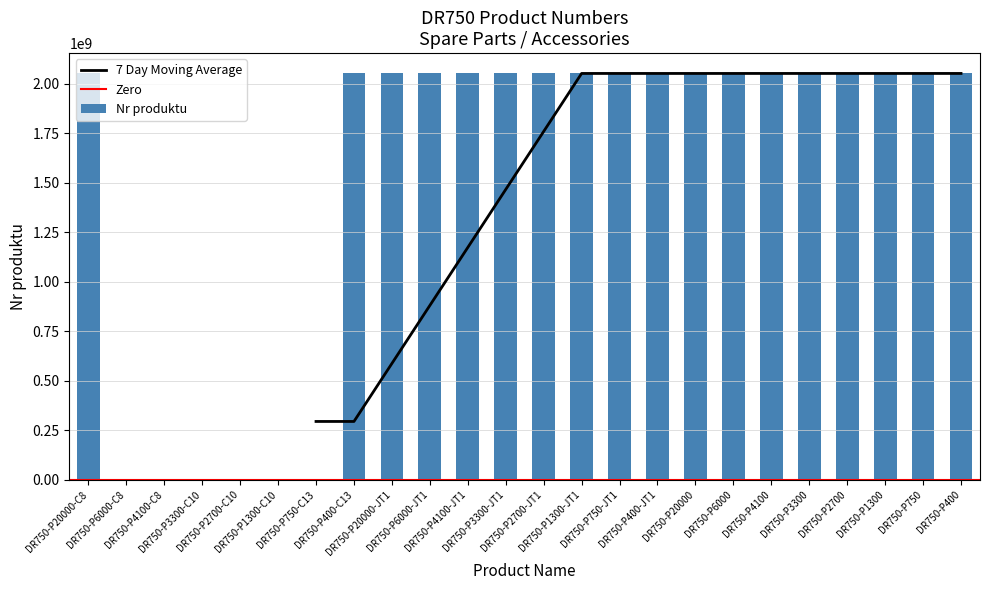

What is the approximate value at DR750-P400, to the nearest 50?

2051474500